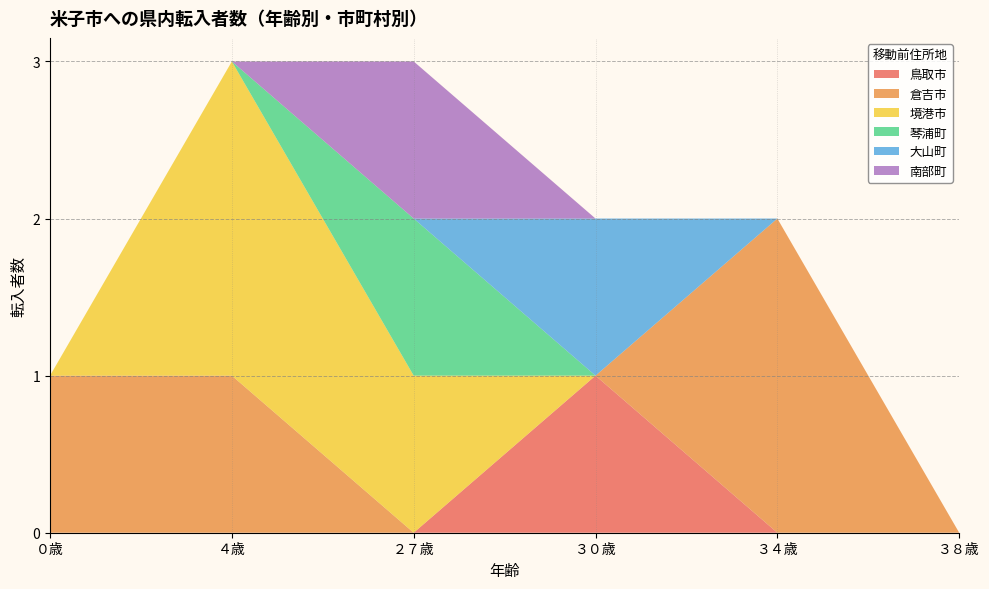

Reading left to right, transcribe all the data shown in this chart.

鳥取市: 0	0	0	1	0	0
倉吉市: 1	1	0	0	2	0
境港市: 0	2	1	0	0	0
琴浦町: 0	0	1	0	0	0
大山町: 0	0	0	1	0	0
南部町: 0	0	1	0	0	0